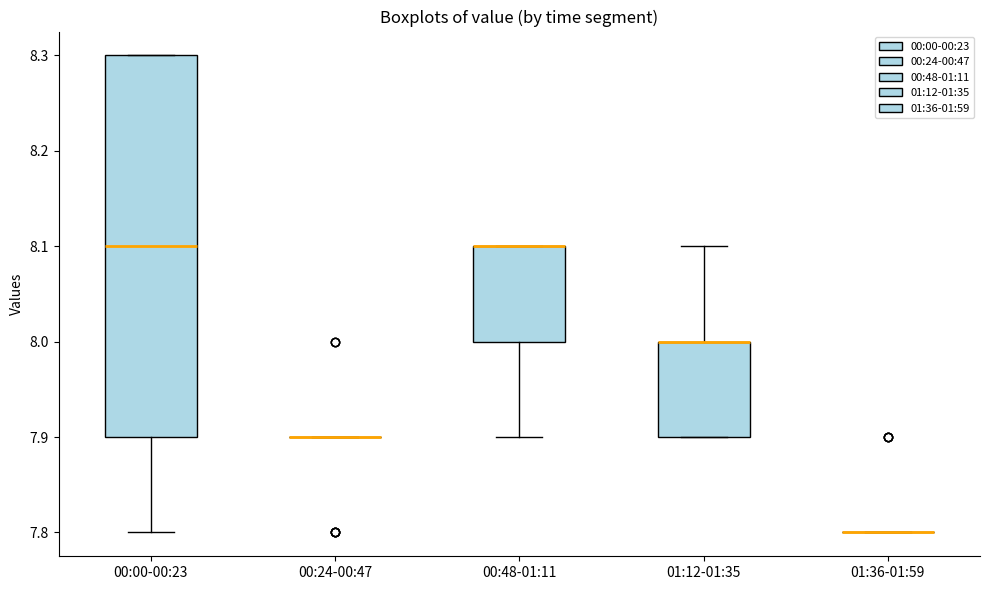

Comparing the boxes themselves (not the whiskers), which one is the tallest?

00:00-00:23